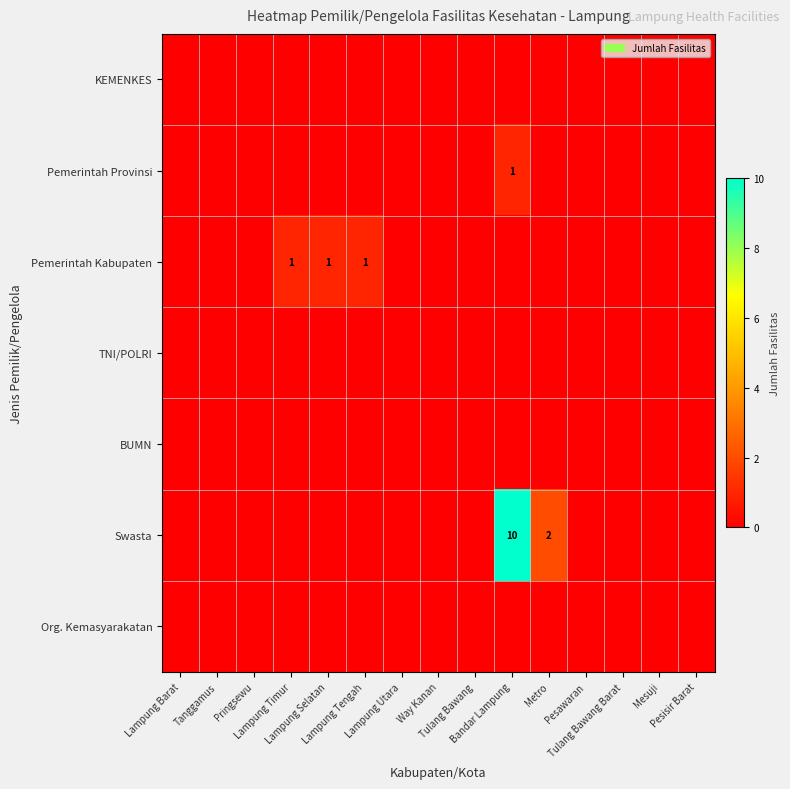

How many Pemerintah Kabupaten values are between 0 and 1?

15